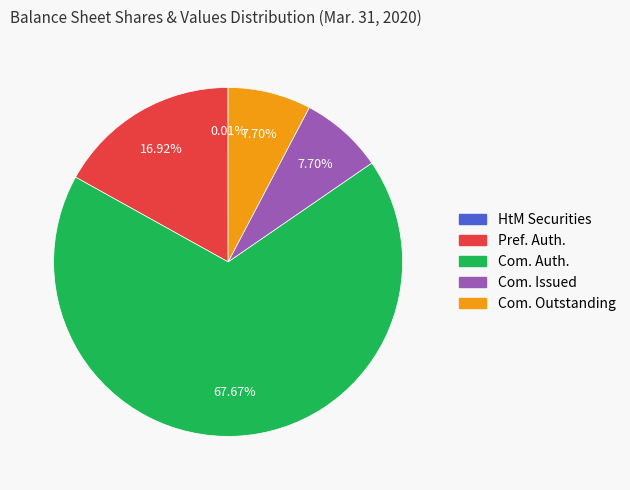

Does any single category account for the majority?

Yes